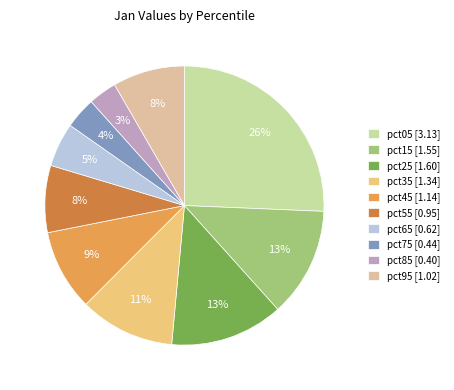

To the nearest percent, what is the combined percentage of pct75 [0.44] and pct25 [1.60]?

17%